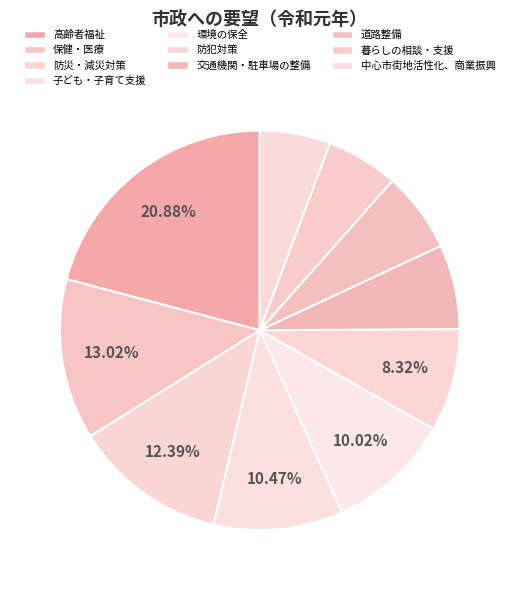

How many slices are in this pie chart?

10